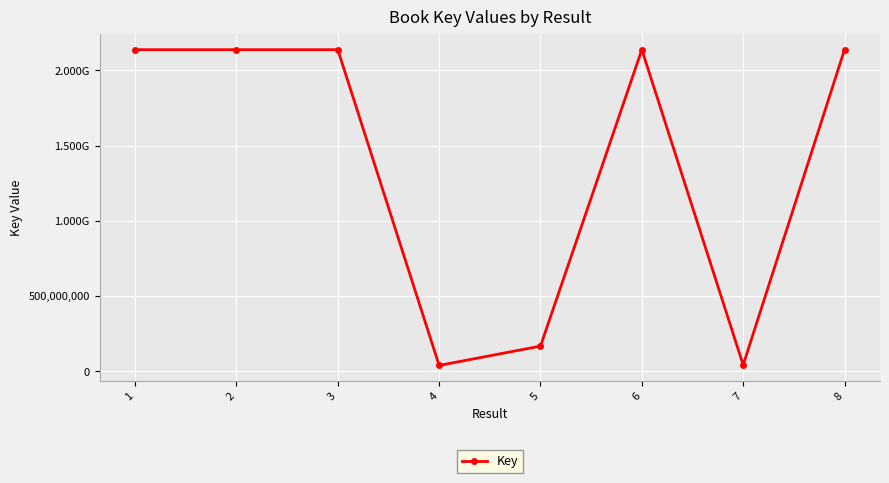

What is the smallest value displayed?

38977438